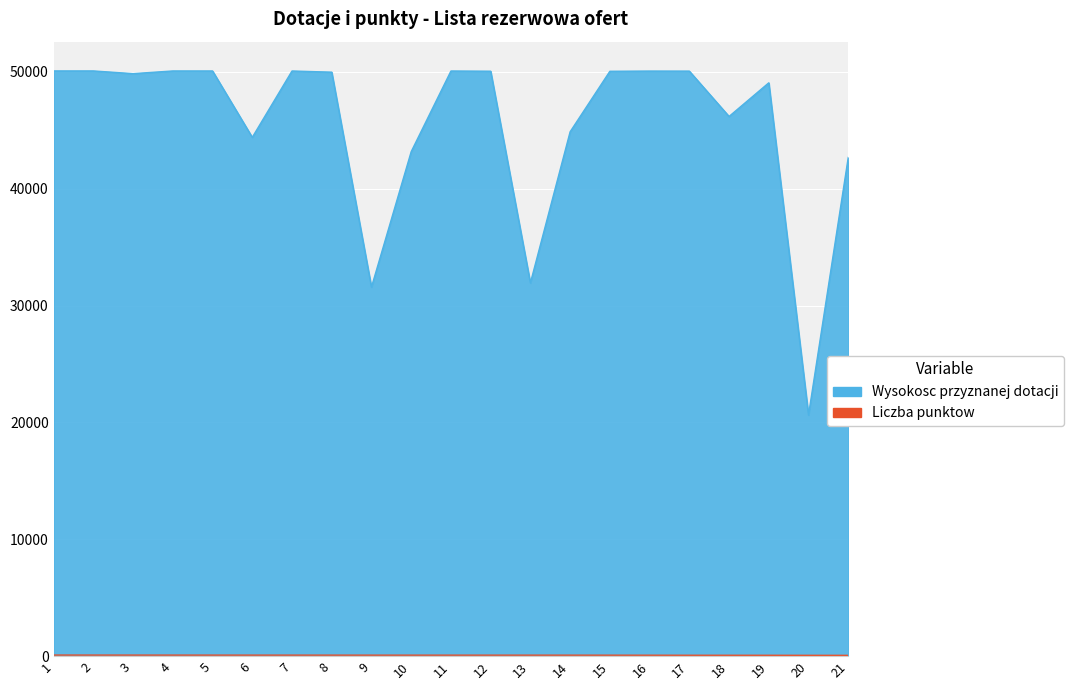

Rank the series at 21 from highest to lowest value.

Wysokosc przyznanej dotacji, Liczba punktow